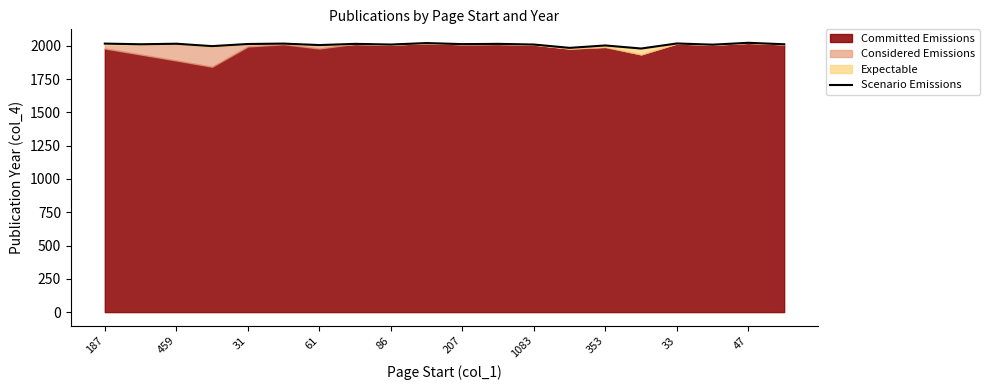

What is the lowest value of the Scenario Emissions series?

1979